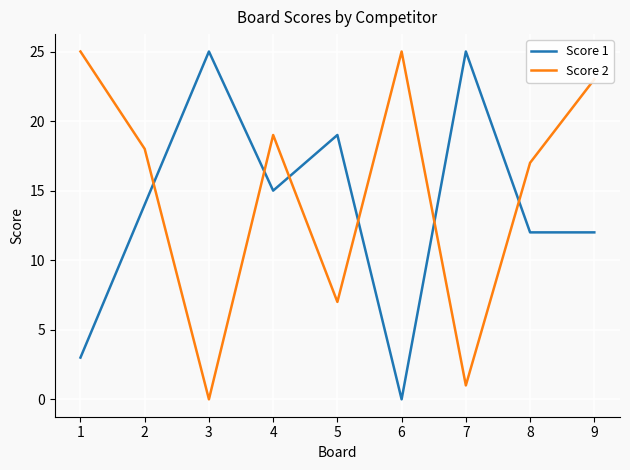

Between 7 and 9, which series saw the biggest shift?

Score 2